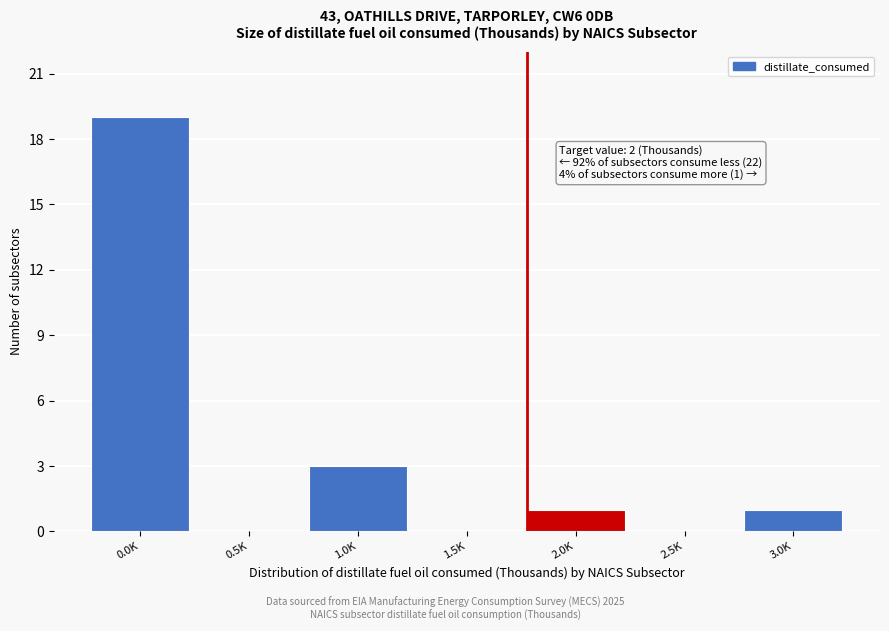

Reading left to right, what are all the values shown in this chart?

0.0K=19	0.5K=0	1.0K=3	1.5K=0	2.0K=1	2.5K=0	3.0K=1